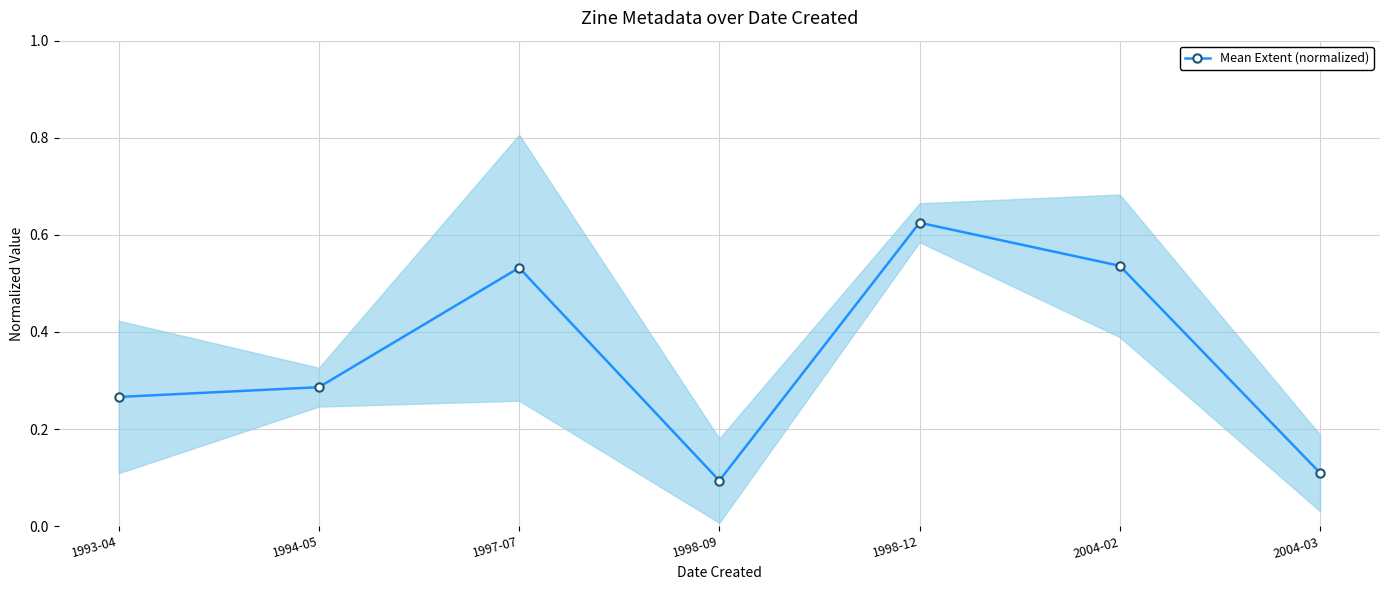

Is it true that the value at 1998-09 is 0.1?

True